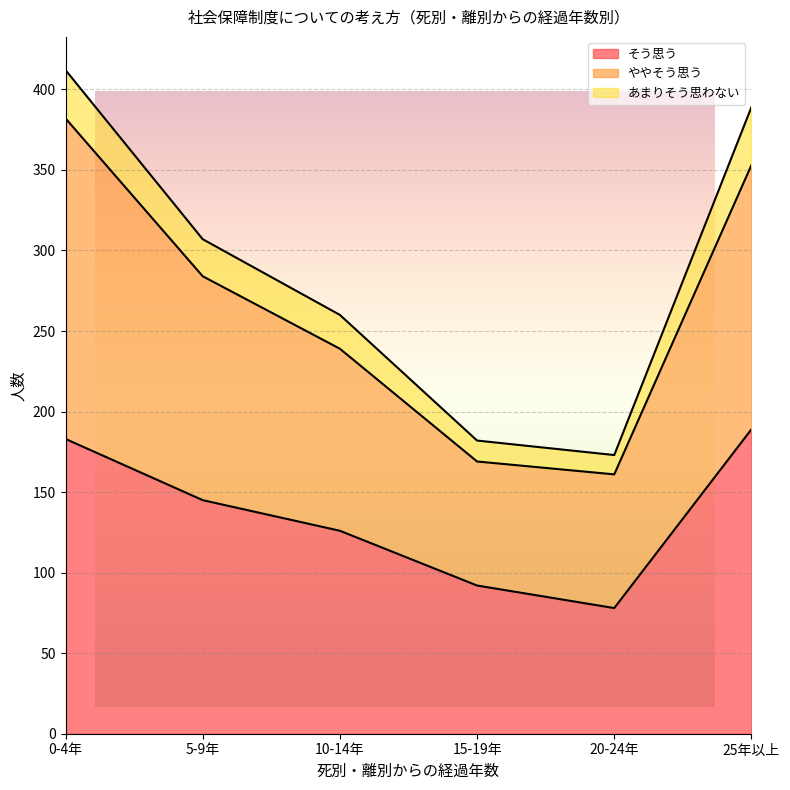

Between 0-4年 and 20-24年, which is larger?

0-4年